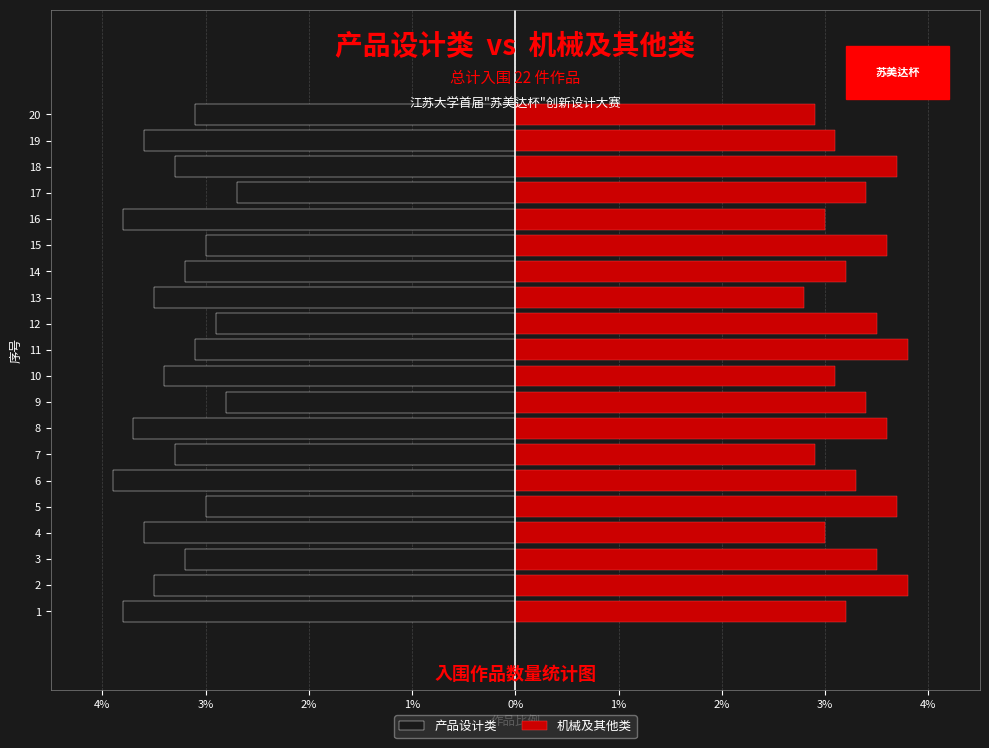

What are all the series names shown in the legend?

产品设计类, 机械及其他类